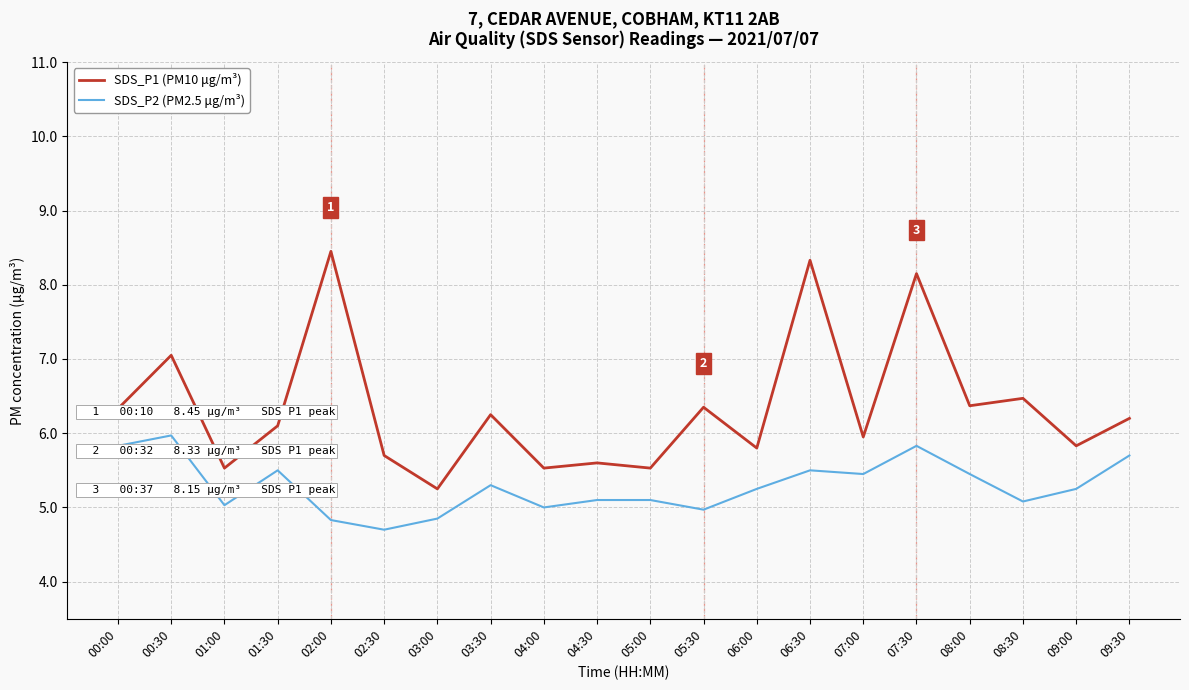

What position from the right is 02:30?

15